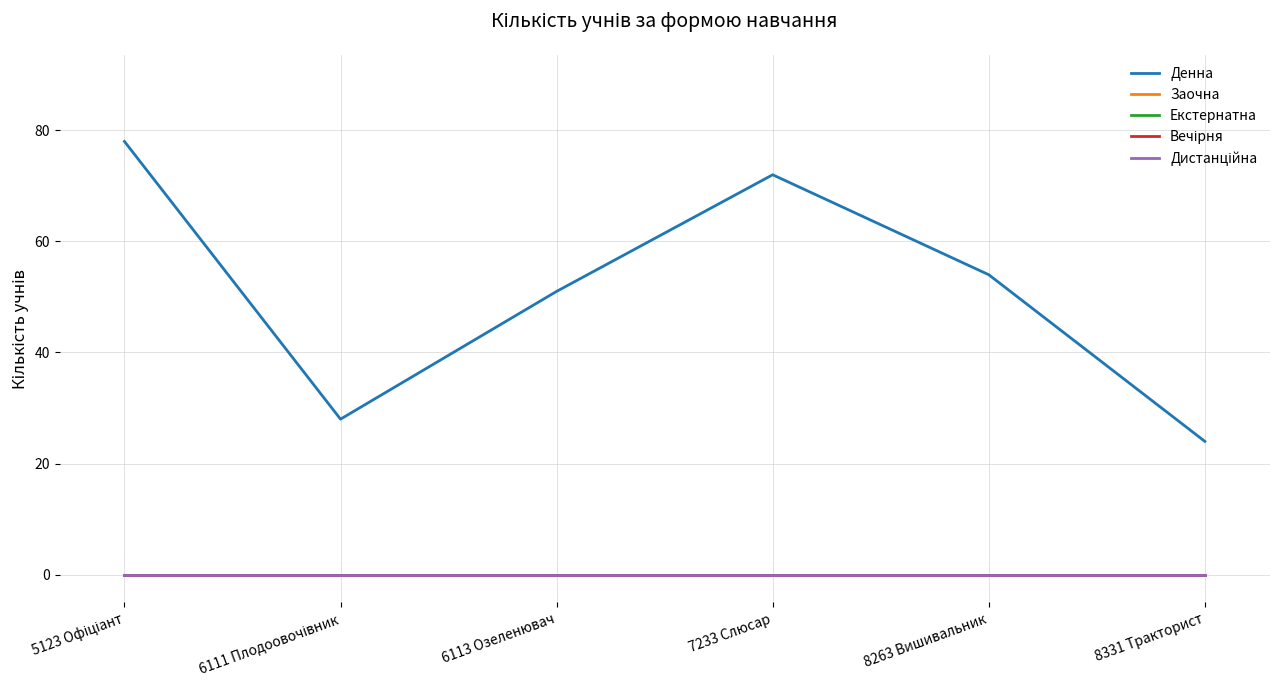

Is this an area chart (filled region under the line)?

No